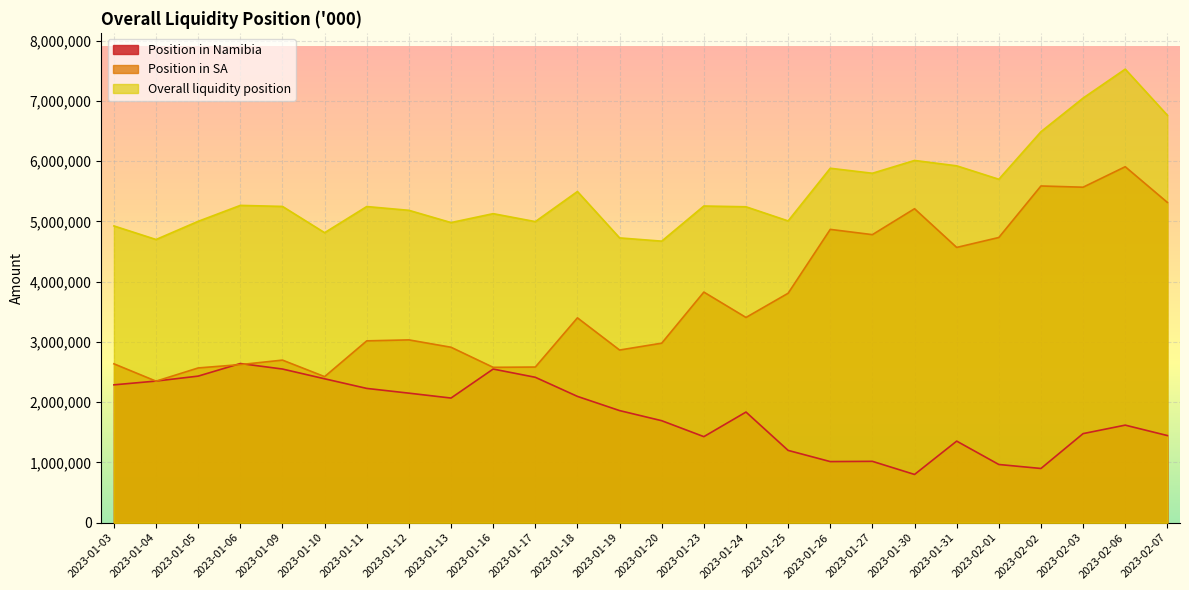

What is the label of the 2nd point from the left?

2023-01-04